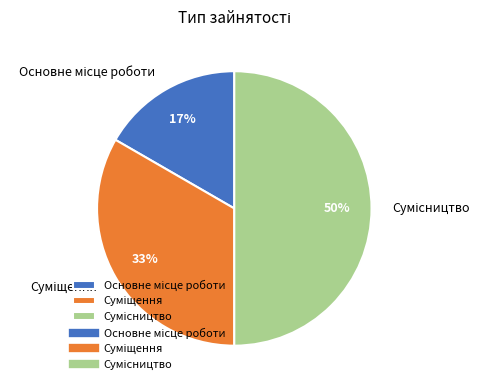

To the nearest percent, what is the average slice percentage?

33%